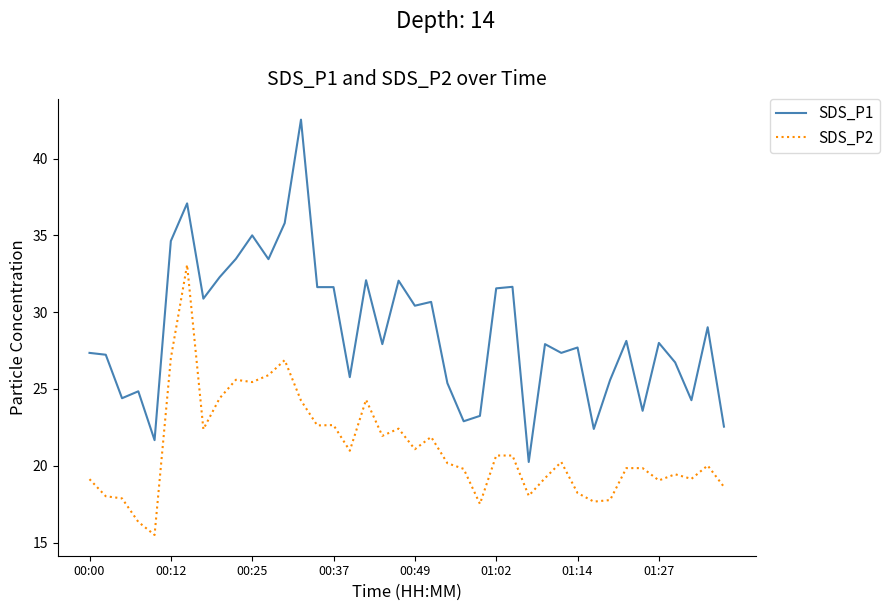

Which series has the largest total across all categories?

SDS_P1